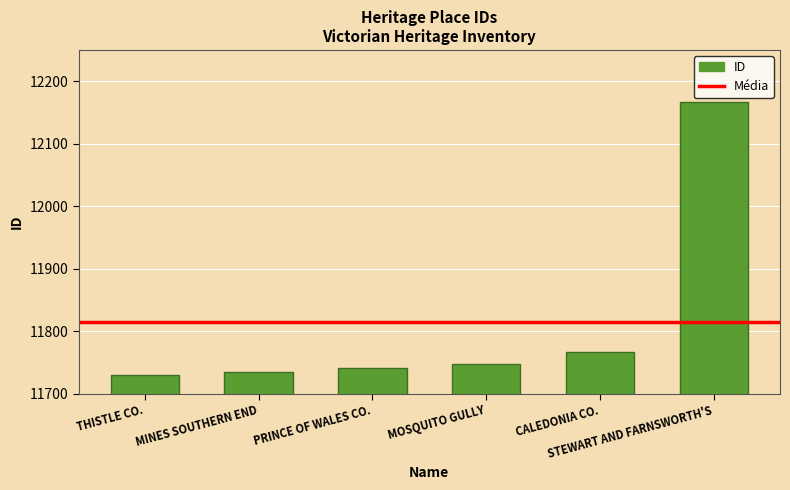

What position from the left is MINES SOUTHERN END?

2